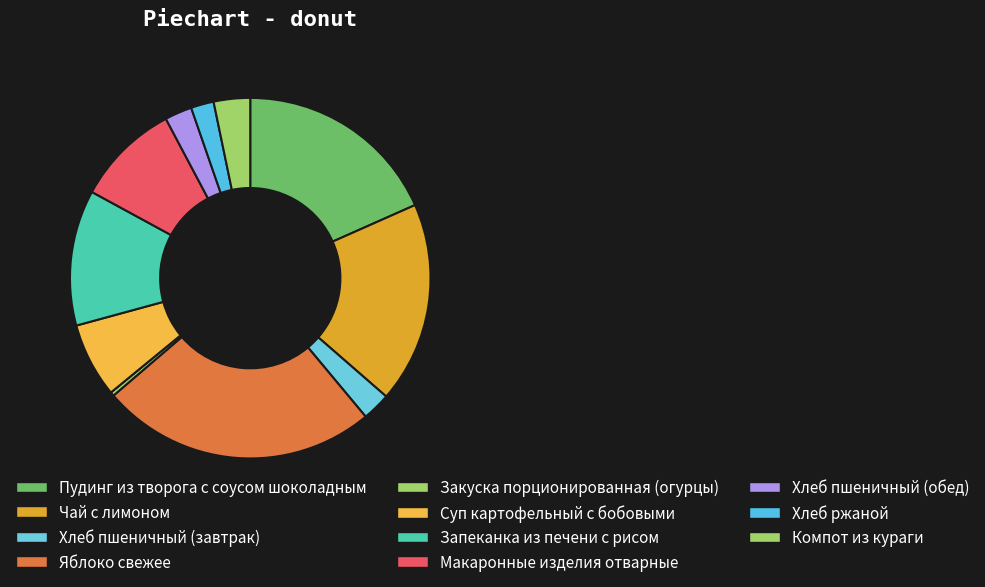

The Пудинг из творога с соусом шоколадным slice represents 18% of the pie. True or false?

True